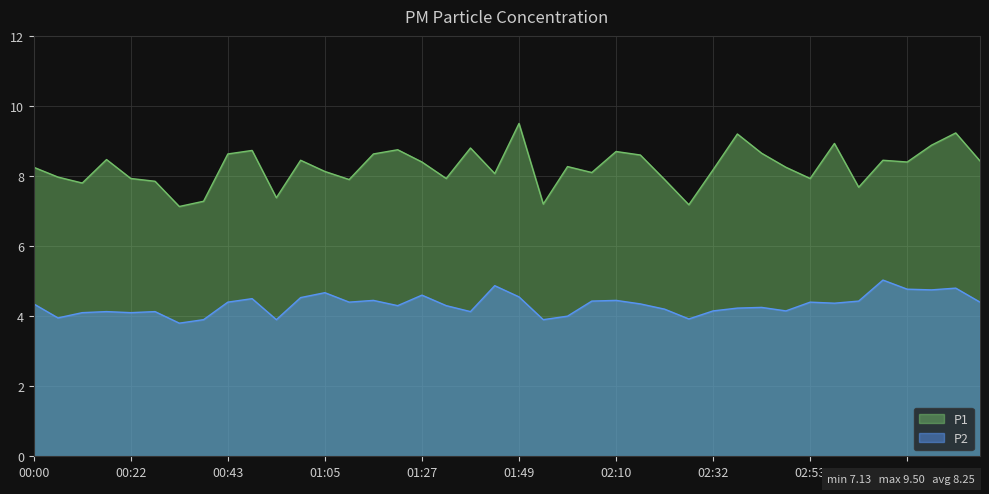

Reading left to right, extract all data points from this chart.

P1: 00:00=8.2	00:06=8.0	00:11=7.8	00:17=8.5	00:22=7.9	00:27=7.8	00:33=7.1	00:38=7.3	00:43=8.6	00:49=8.7	00:54=7.4	01:00=8.4	01:05=8.1	01:11=7.9	01:16=8.6	01:22=8.8	01:27=8.4	01:32=7.9	01:38=8.8	01:43=8.1	01:49=9.5	01:54=7.2	01:59=8.3	02:05=8.1	02:10=8.7	02:15=8.6	02:21=7.9	02:26=7.2	02:32=8.2	02:37=9.2	02:42=8.7	02:48=8.2	02:53=7.9	02:58=8.9	03:04=7.7	03:09=8.4	03:14=8.4	03:20=8.9	03:25=9.2	03:30=8.4
P2: 00:00=4.3	00:06=4.0	00:11=4.1	00:17=4.1	00:22=4.1	00:27=4.1	00:33=3.8	00:38=3.9	00:43=4.4	00:49=4.5	00:54=3.9	01:00=4.5	01:05=4.7	01:11=4.4	01:16=4.5	01:22=4.3	01:27=4.6	01:32=4.3	01:38=4.1	01:43=4.9	01:49=4.5	01:54=3.9	01:59=4.0	02:05=4.4	02:10=4.5	02:15=4.3	02:21=4.2	02:26=3.9	02:32=4.2	02:37=4.2	02:42=4.2	02:48=4.2	02:53=4.4	02:58=4.4	03:04=4.4	03:09=5.0	03:14=4.8	03:20=4.8	03:25=4.8	03:30=4.4